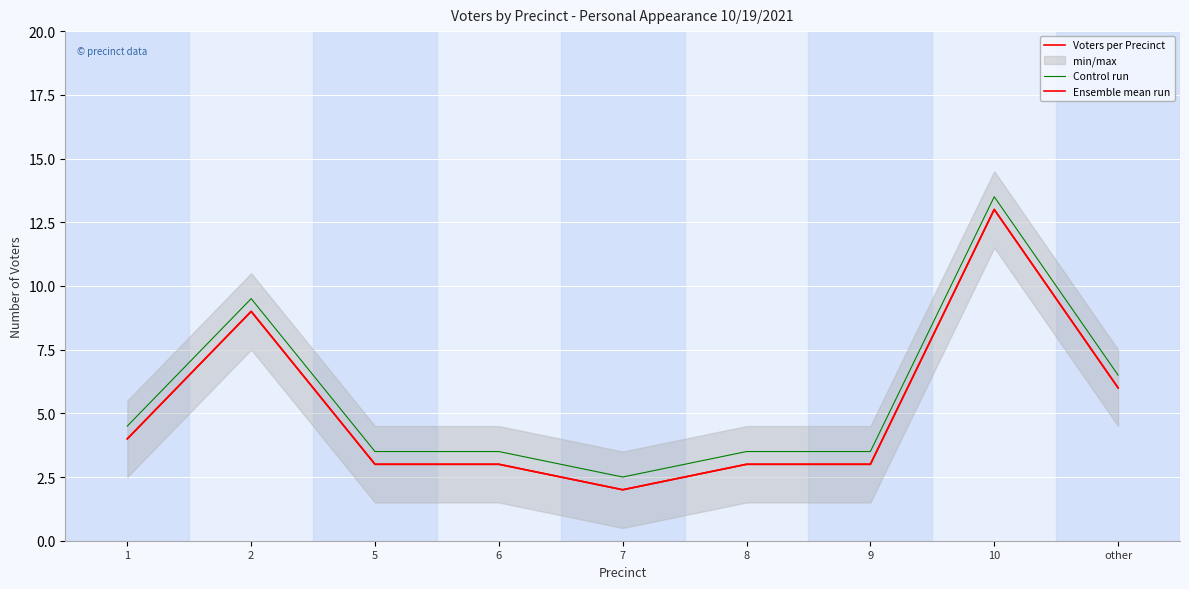

At how many categories does at least one series exceed 4?

4